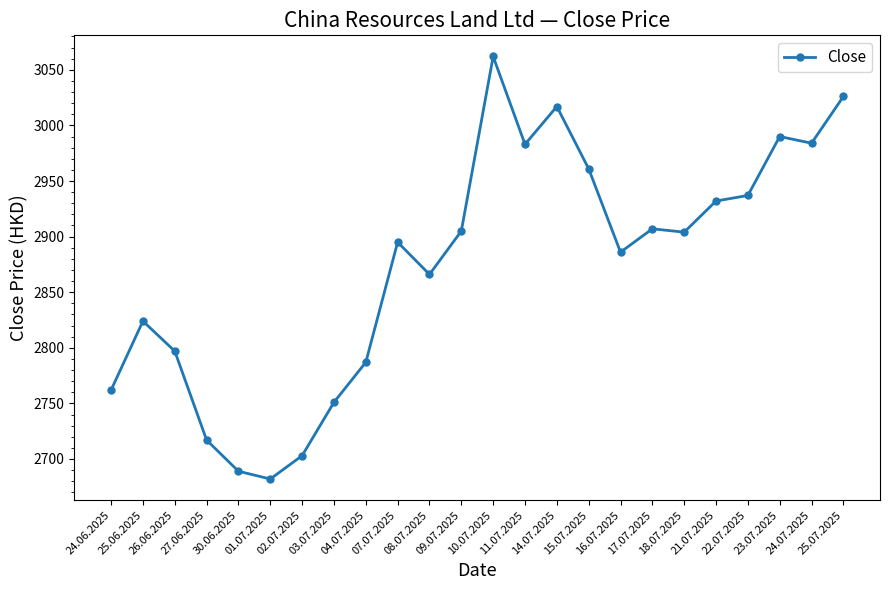

The chart shows a value of 3026 at 25.07.2025. True or false?

True